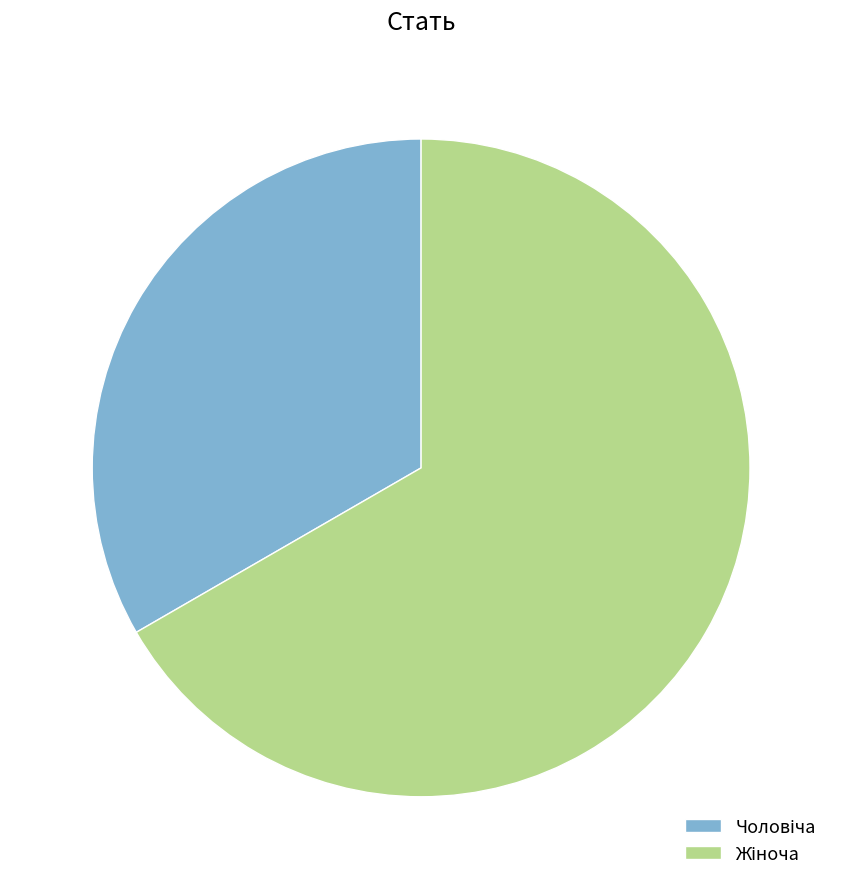

Is there any slice that represents more than half of the pie?

Yes